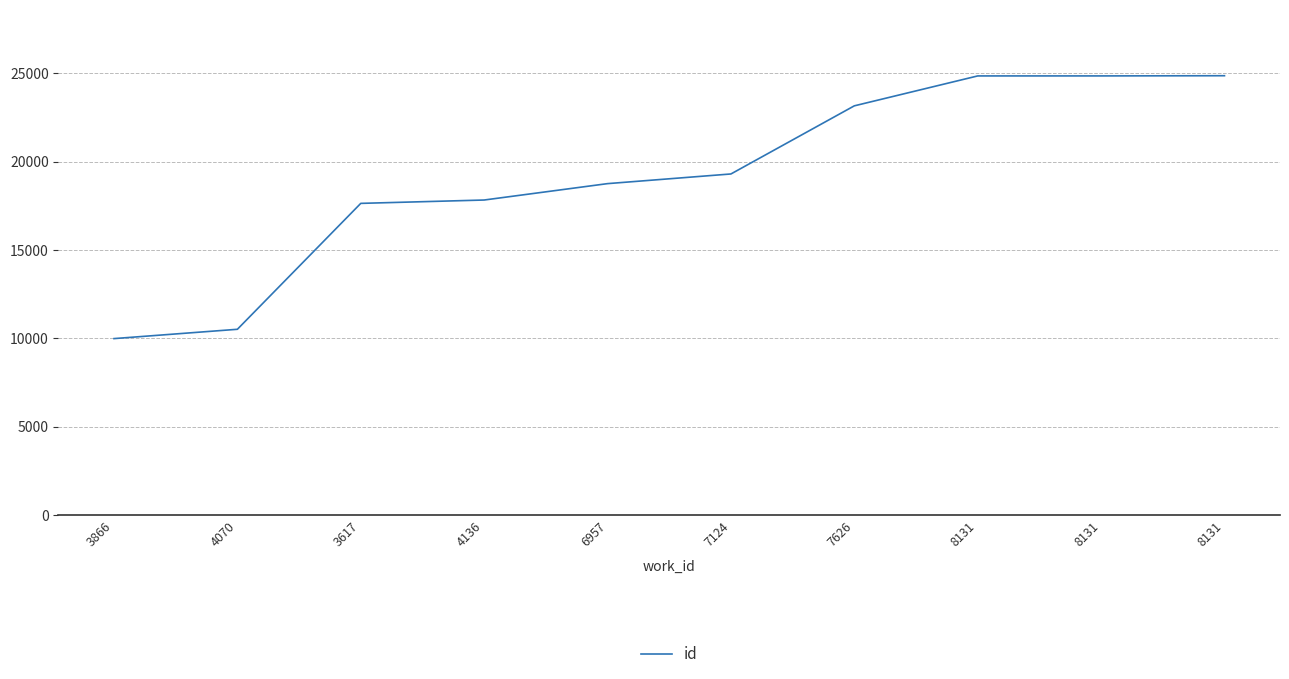

Is this an area chart (filled region under the line)?

No